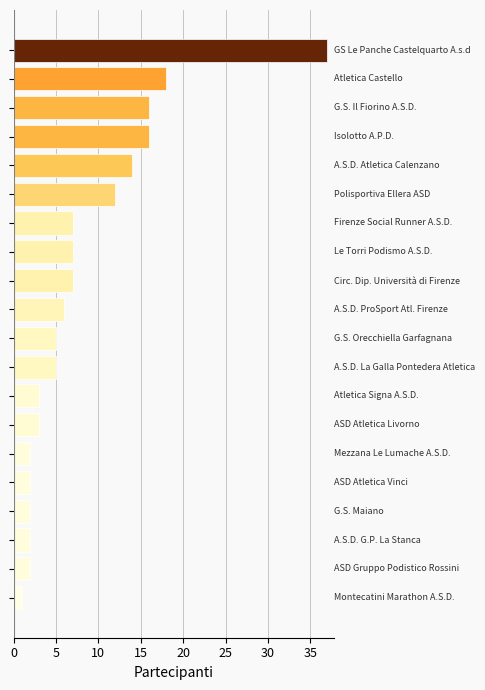

How many distinct data groups are displayed?

1